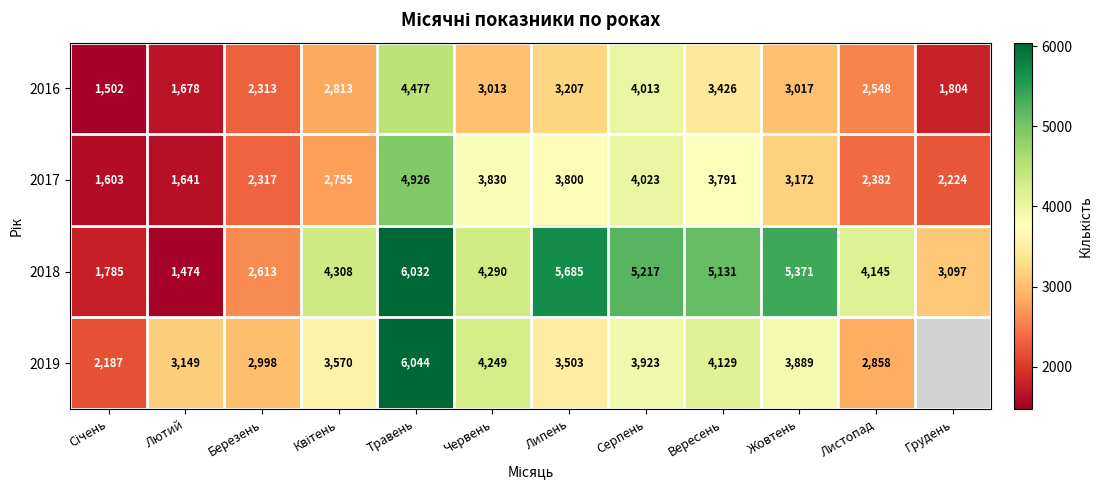

The value of 2018 at Вересень is 3213.5. True or false?

False